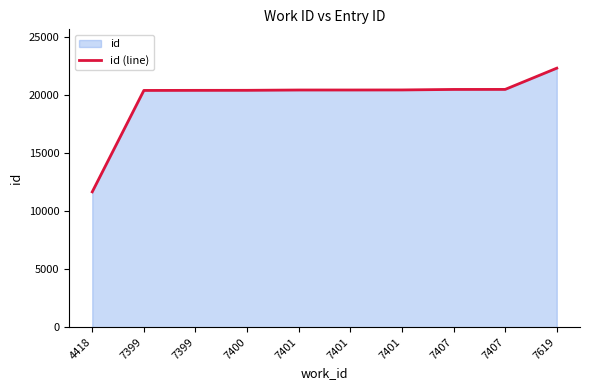

What is the minimum value shown in the chart?

11653